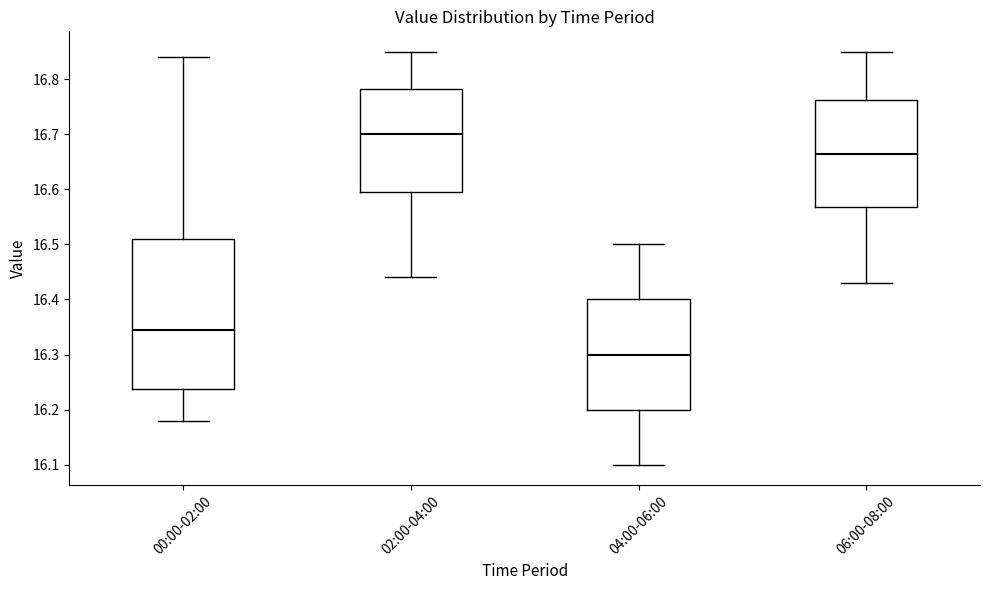

Reading left to right, transcribe this box plot: for each box, give where its median line is, the range the box spans, and where its two whiskers end, as read against the y-axis. The values are not printed on the chart, so give them approximately, as read against the axis.

00:00-02:00: median 16.35, box 16.24 to 16.51, whiskers 16.18 to 16.84
02:00-04:00: median 16.70, box 16.60 to 16.78, whiskers 16.44 to 16.85
04:00-06:00: median 16.30, box 16.20 to 16.40, whiskers 16.10 to 16.50
06:00-08:00: median 16.67, box 16.57 to 16.76, whiskers 16.43 to 16.85